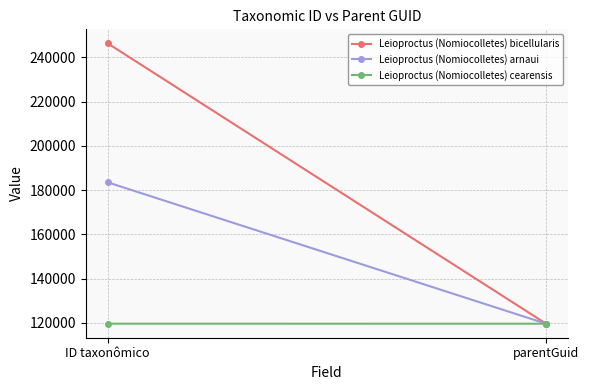

What is the difference between the maximum and minimum values in the Leioproctus (Nomiocolletes) arnaui series?

63889